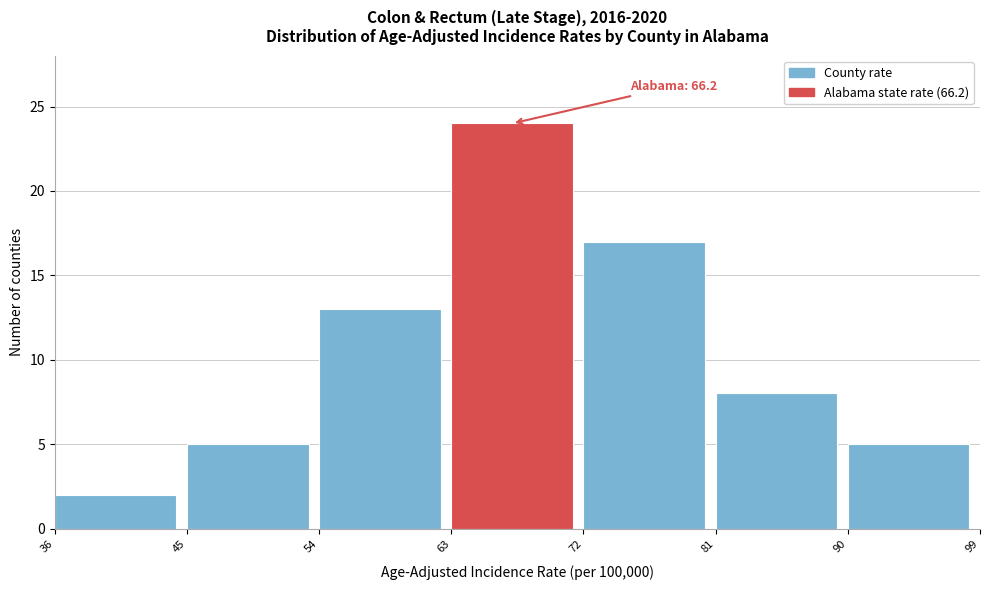

Over which range of the x-axis is the bar tallest?

63 to 72